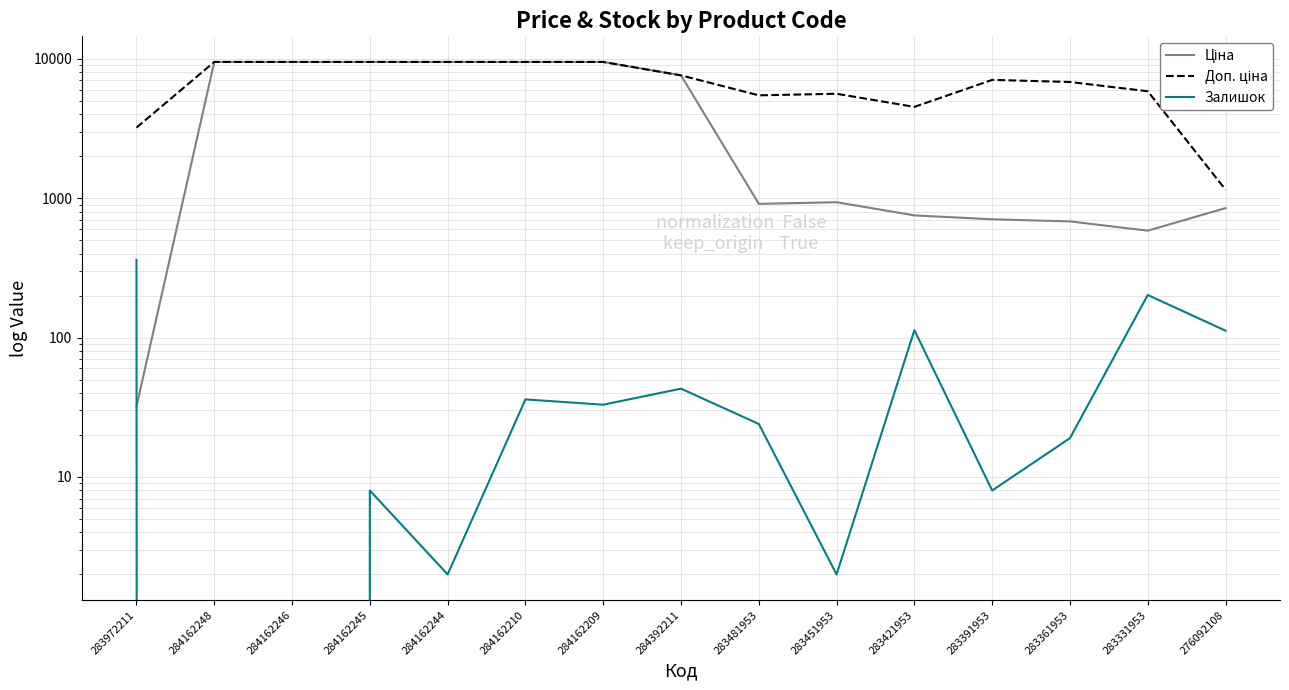

At how many categories does at least one series exceed 3005?

14